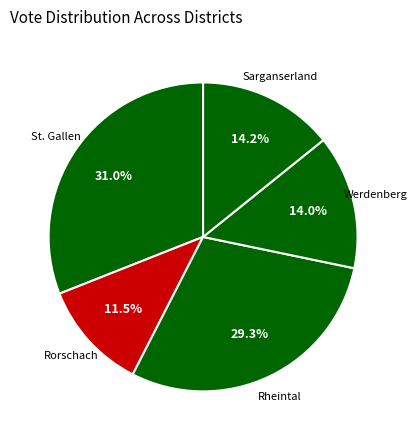

Combined, do Werdenberg and Rheintal account for over 50%?

No